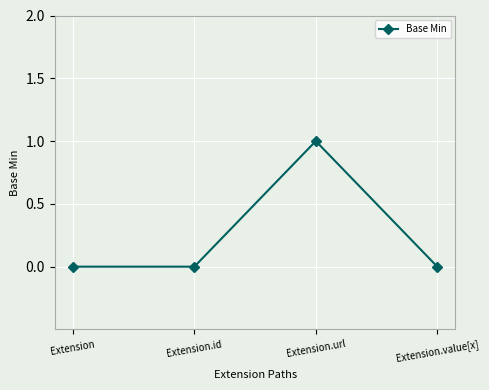

Between Extension and Extension.url, which is larger?

Extension.url